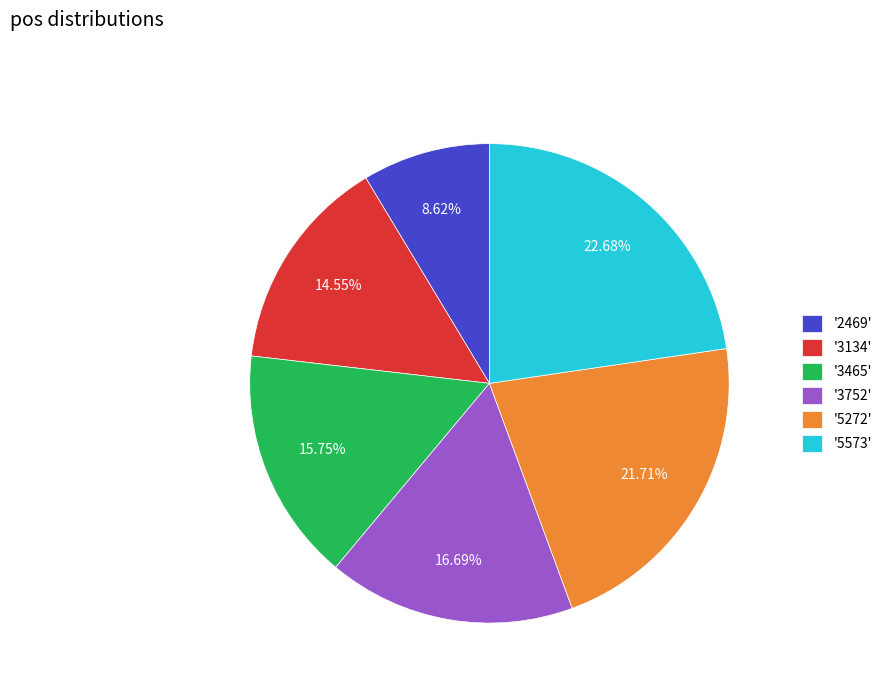

What is the largest slice in the pie chart?

'5573'